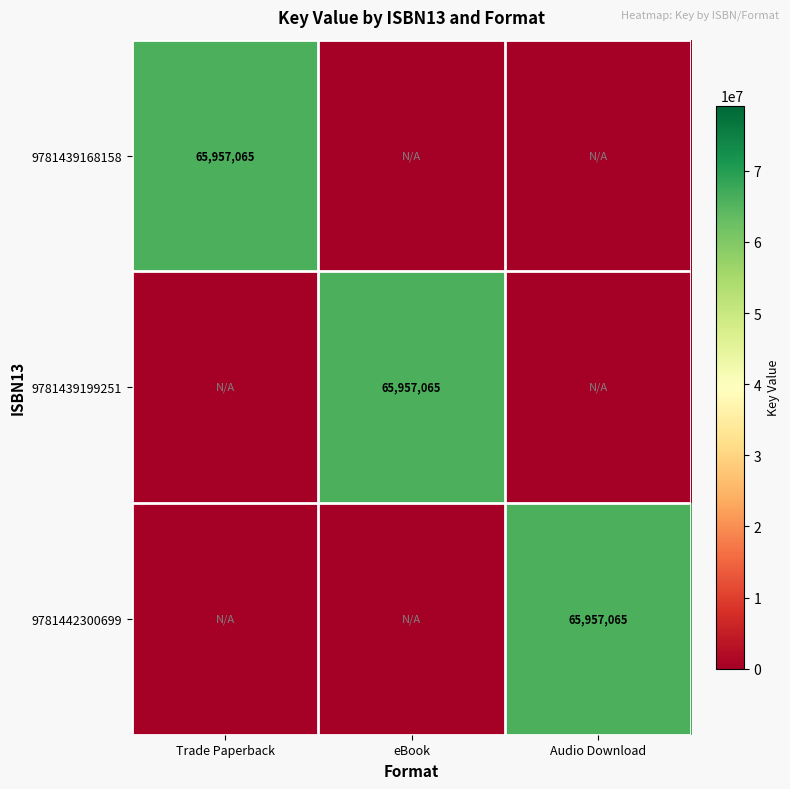

True or false: 9781439199251 has a value of 65957065 at eBook.

True